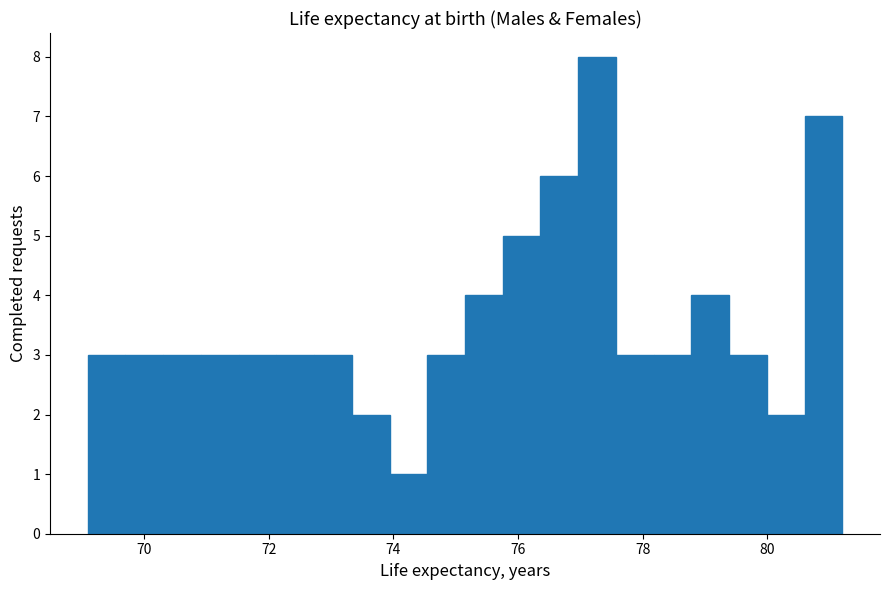

Read against the x-axis, roughly where is the centre of the tallest bar?

77.2